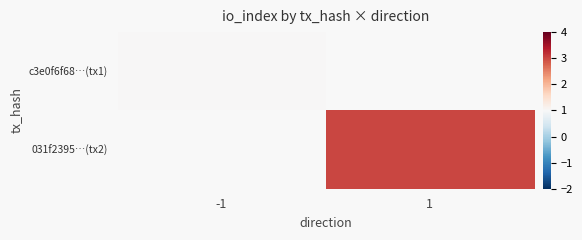

The value of c3e0f6f68…(tx1) at -1 is 1.6. True or false?

False